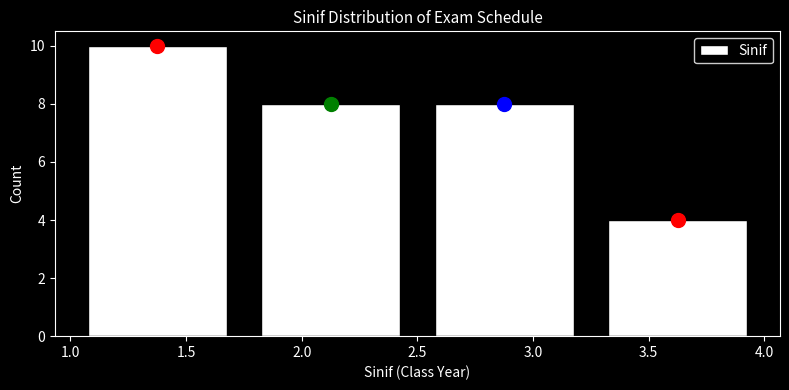

What is the height of the bar covering 2.50 to 3.25 on the x-axis? The values are not printed on the chart, so give them approximately, as read against the axis.

8